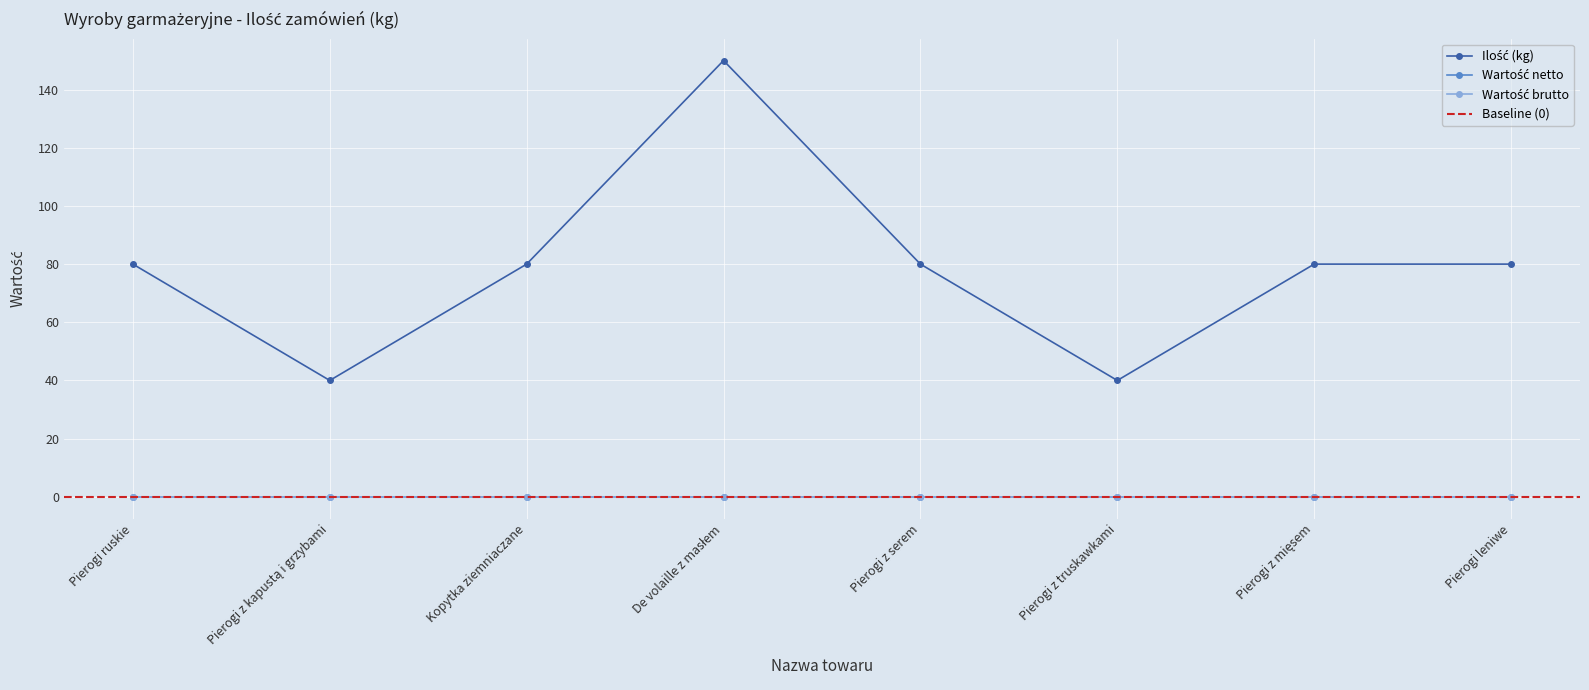

Reading left to right, what are all the values shown in this chart?

Ilość (kg): 80	40	80	150	80	40	80	80
Wartość netto: 0	0	0	0	0	0	0	0
Wartość brutto: 0	0	0	0	0	0	0	0